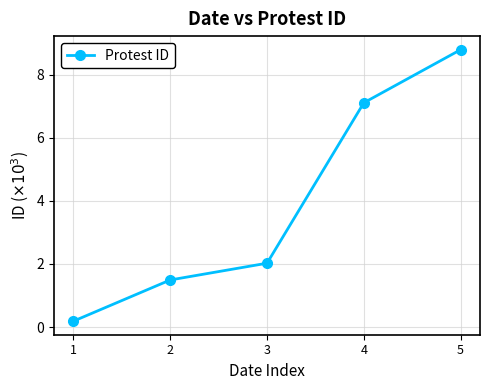

Approximately how many times larger is the value at 5 compared to 1?

46.8